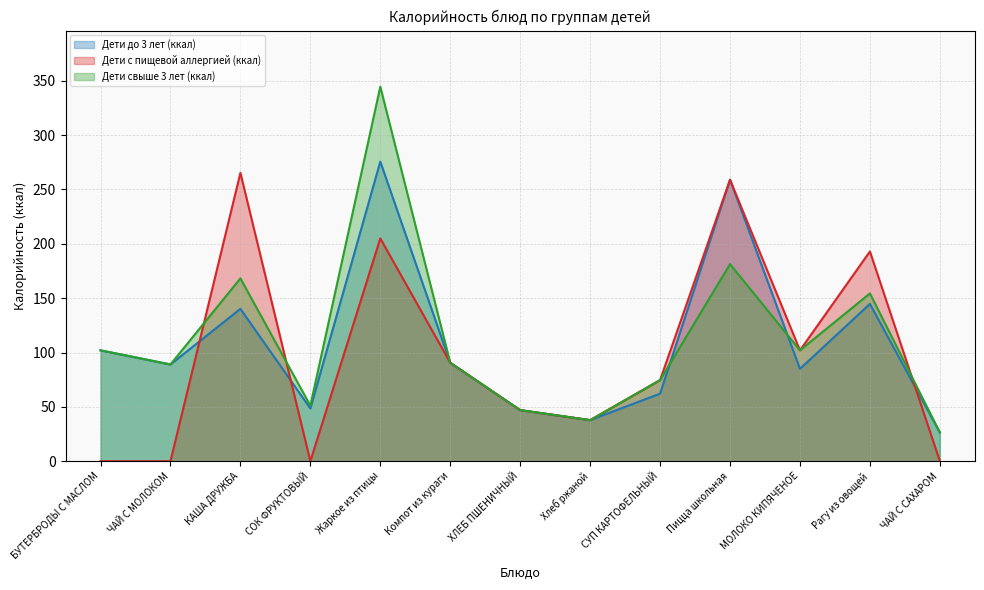

How many lines are shown in the chart?

3